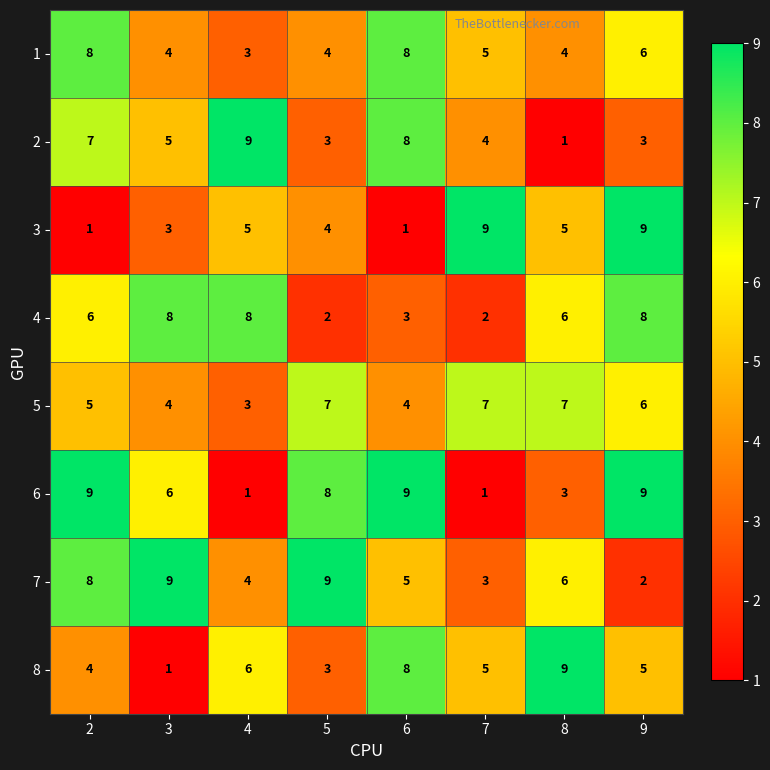

Is the value of 4 at 6 greater than the value of 5 at 9?

No